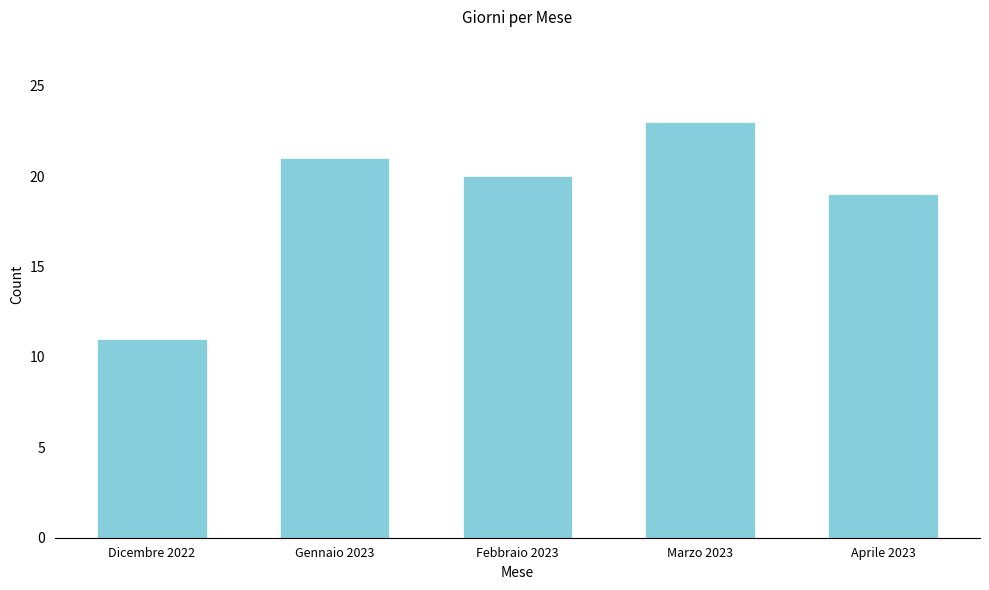

What is the change in value from Gennaio 2023 to Aprile 2023?

-2